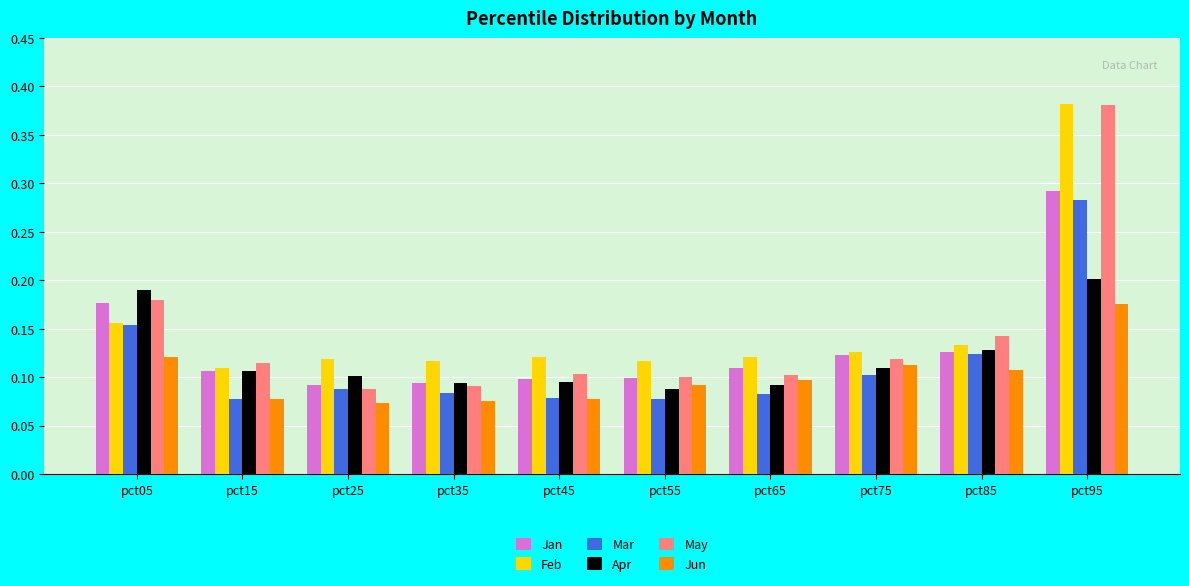

Which series has the largest range (max minus min)?

May